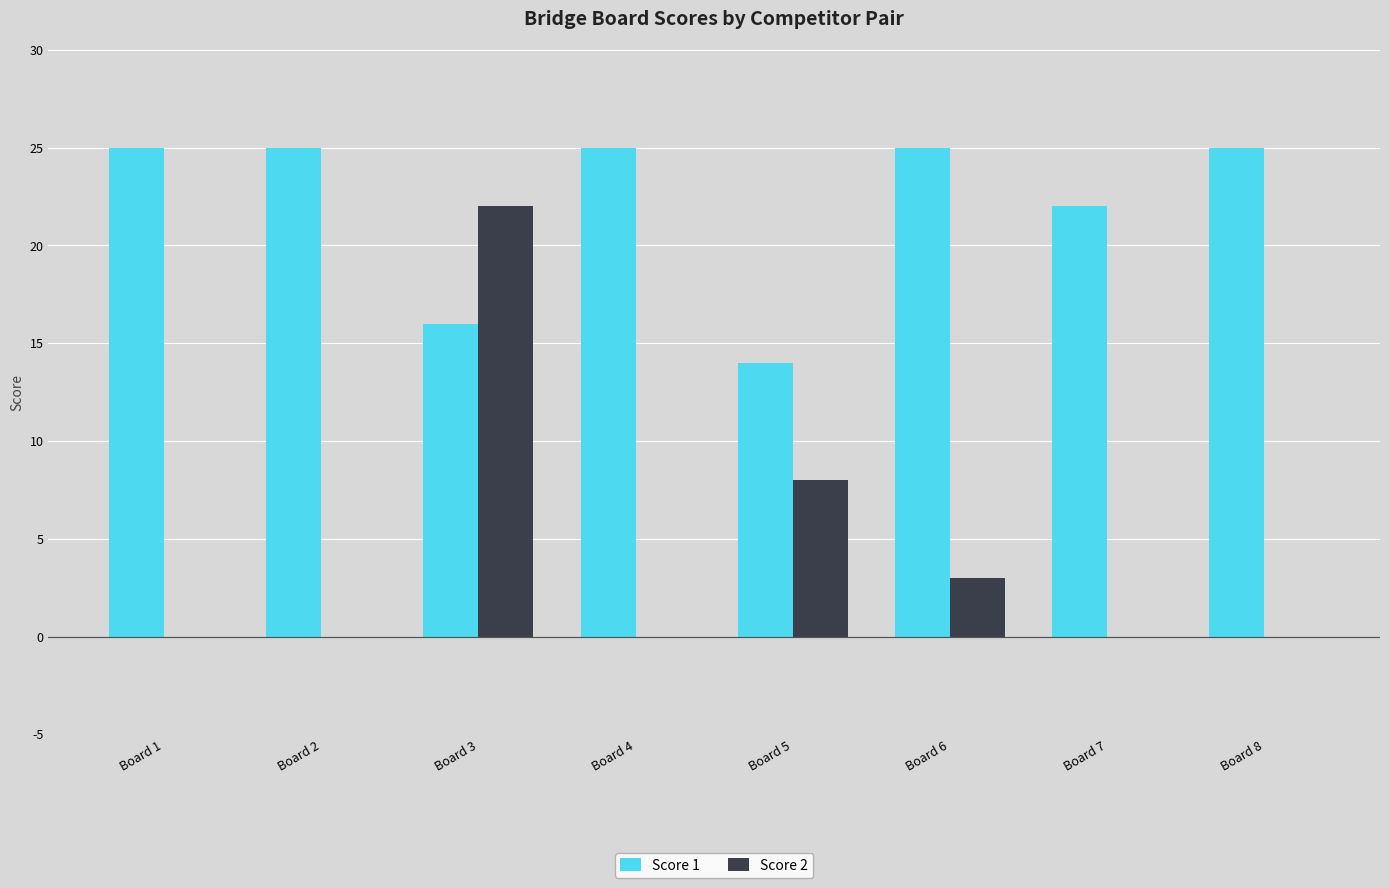

What is the greatest value displayed?

25